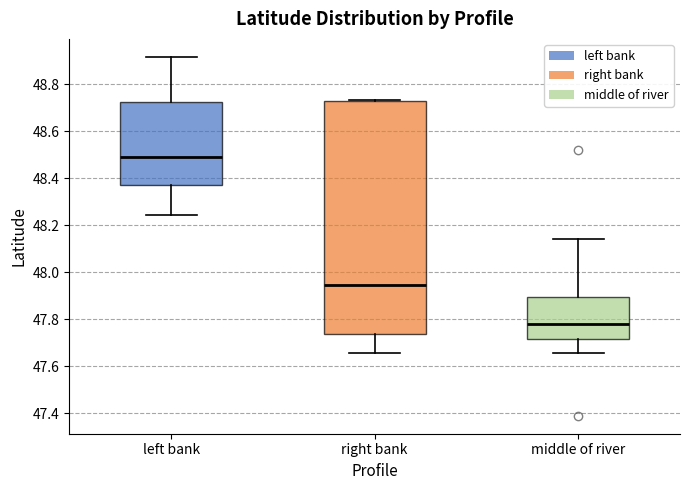

Which box is the tallest, from its lower edge to its upper edge?

right bank